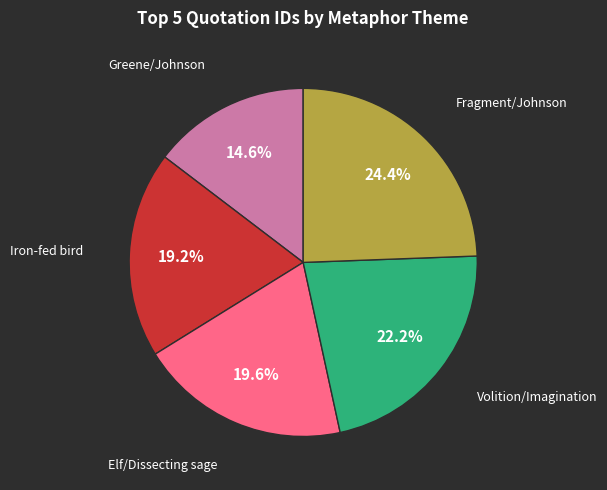

Is there any slice that represents more than half of the pie?

No